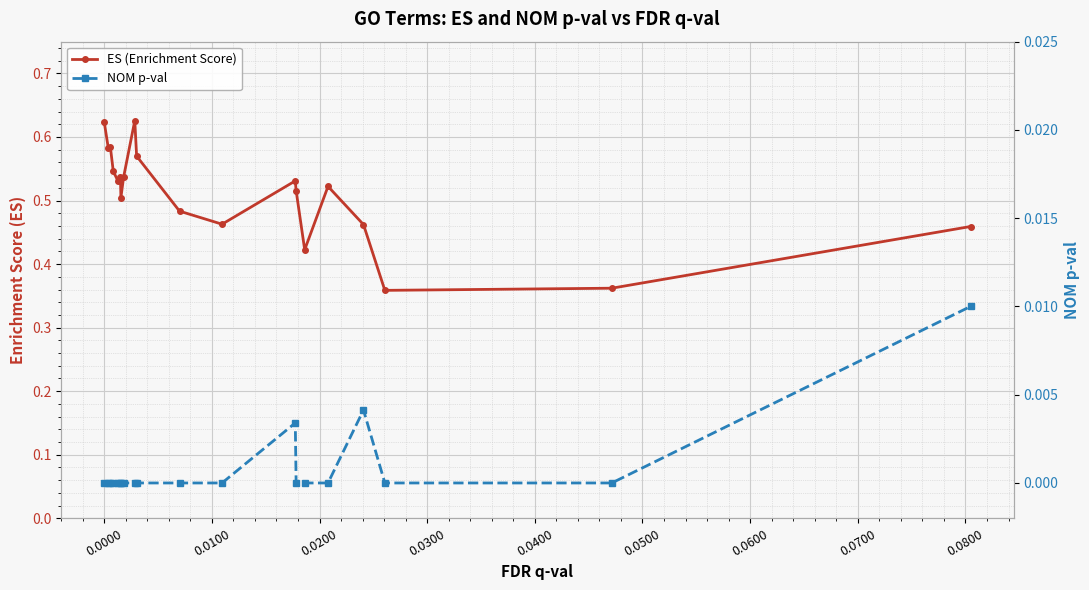

Reading left to right, extract all data points from this chart.

ES (Enrichment Score): 0.6	0.6	0.6	0.5	0.5	0.5	0.5	0.5	0.6	0.6	0.5	0.5	0.5	0.5	0.4	0.5	0.5	0.4	0.4	0.5
NOM p-val: 0.0	0.0	0.0	0.0	0.0	0.0	0.0	0.0	0.0	0.0	0.0	0.0	0.0	0.0	0.0	0.0	0.0	0.0	0.0	0.0